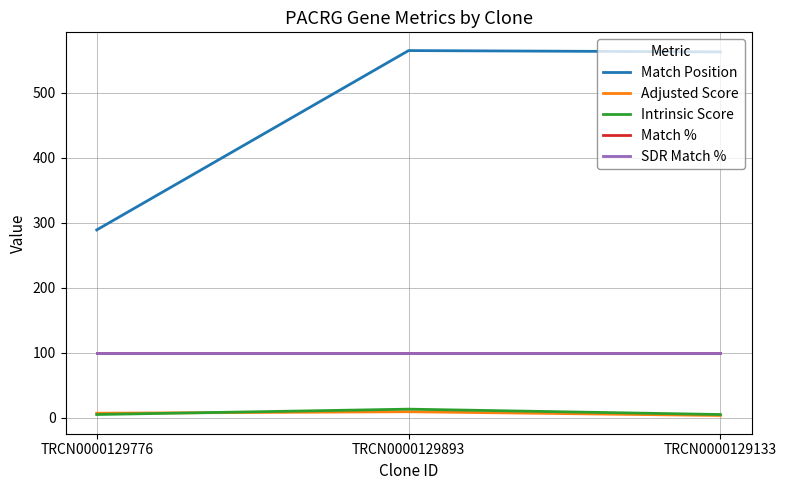

Which series has the widest spread of values?

Match Position